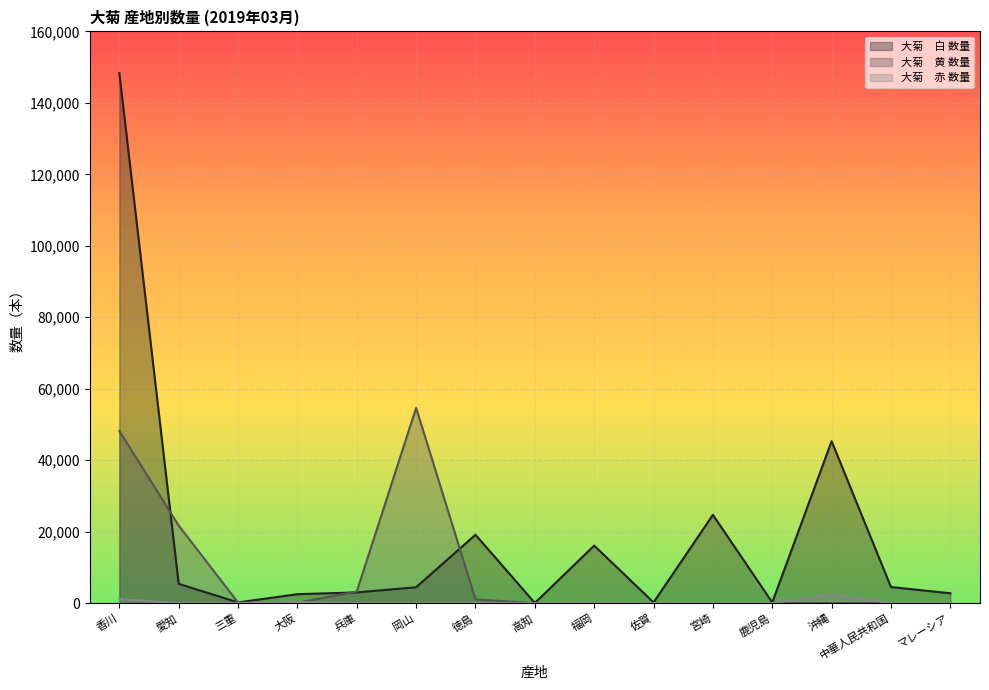

At how many categories does at least one series exceed 69678?

1